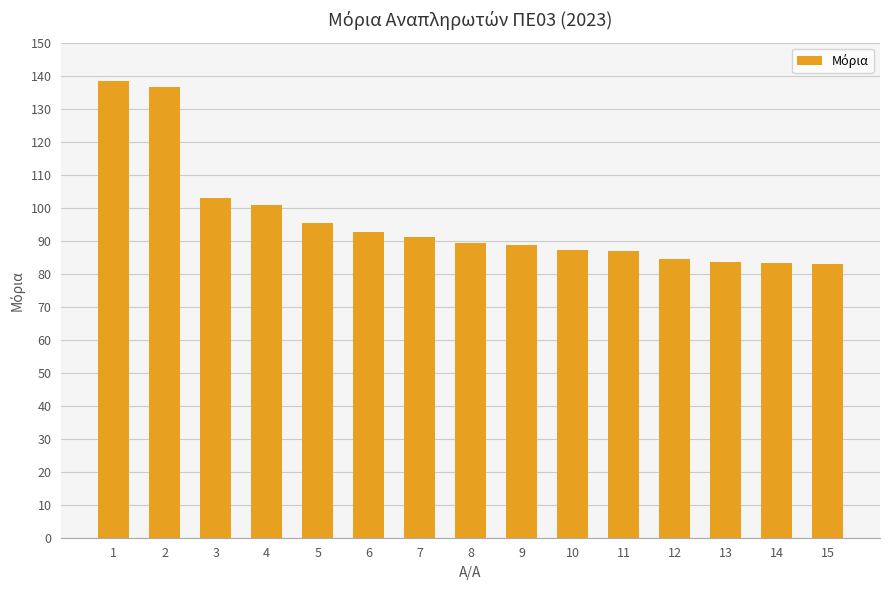

At which label does the data first exceed 89?

1